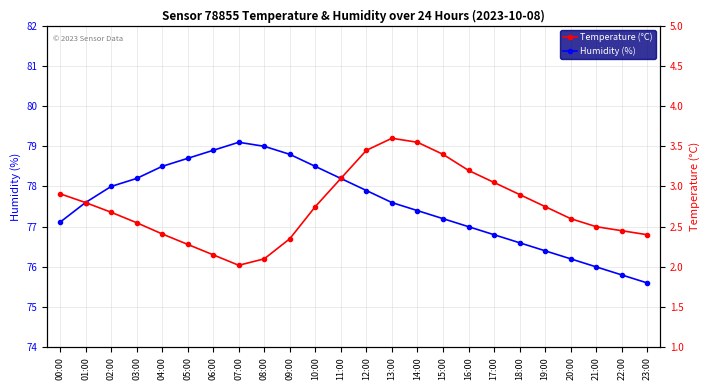

Reading left to right, transcribe all the data shown in this chart.

Humidity (%): 77.1	77.6	78.0	78.2	78.5	78.7	78.9	79.1	79.0	78.8	78.5	78.2	77.9	77.6	77.4	77.2	77.0	76.8	76.6	76.4	76.2	76.0	75.8	75.6
Temperature (°C): 2.9	2.8	2.7	2.5	2.4	2.3	2.1	2.0	2.1	2.4	2.8	3.1	3.5	3.6	3.5	3.4	3.2	3.0	2.9	2.8	2.6	2.5	2.5	2.4